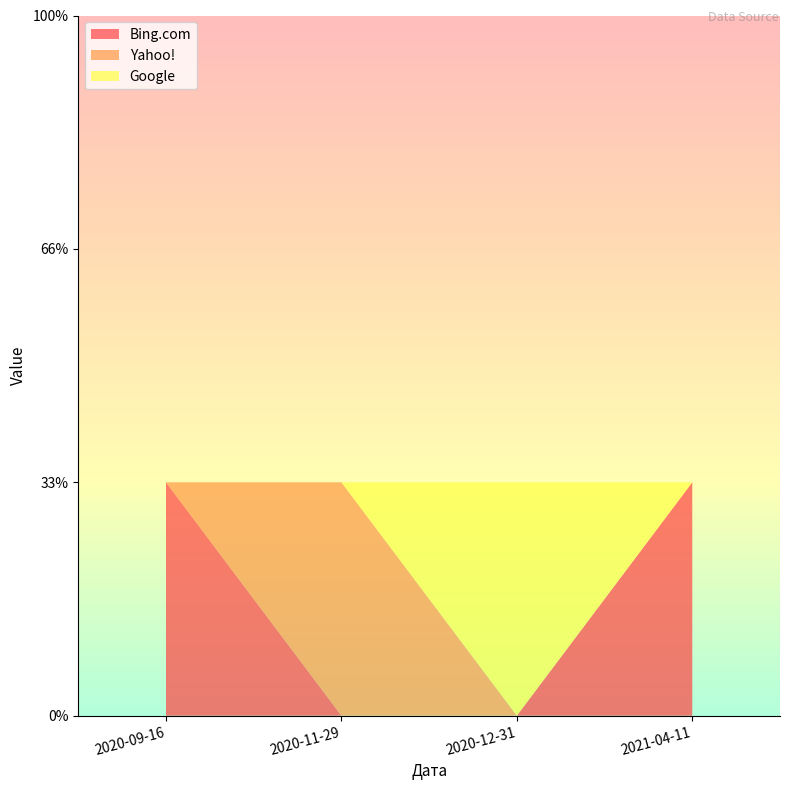

Reading right to left, list all the values displayed in this chart.

Bing.com: 1	0	0	1
Yahoo!: 0	0	1	0
Google: 0	1	0	0